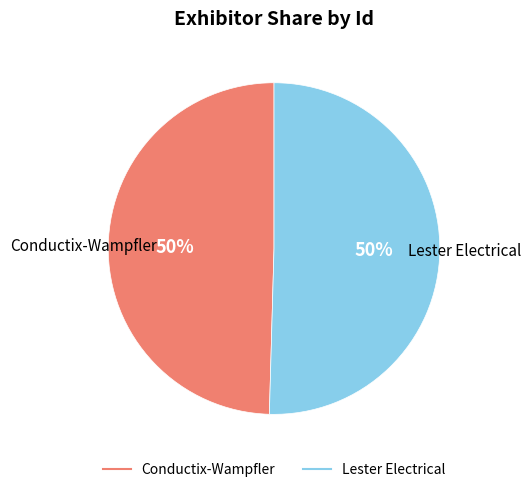

To the nearest percent, what is the combined percentage of Conductix-Wampfler and Lester Electrical?

100%